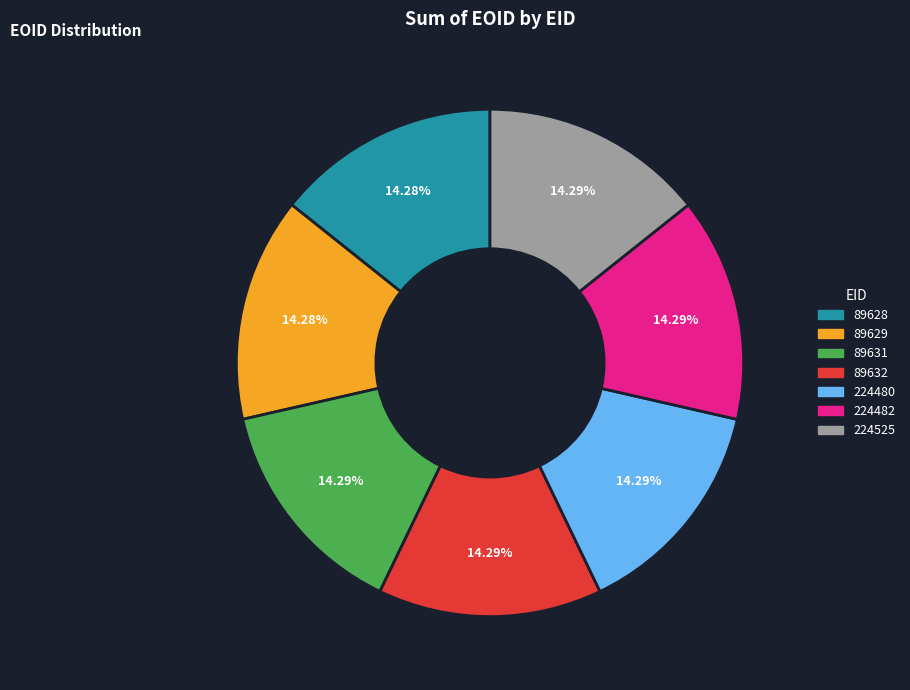

True or false: 224482 accounts for 8% of the total.

False